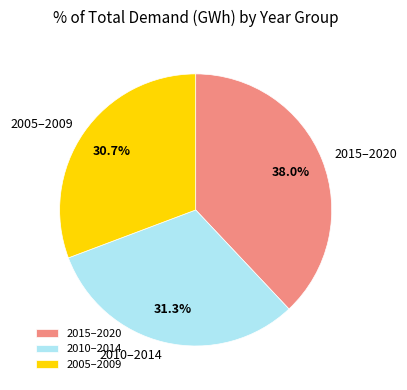

Rank the categories by value from highest to lowest.

2015–2020, 2010–2014, 2005–2009